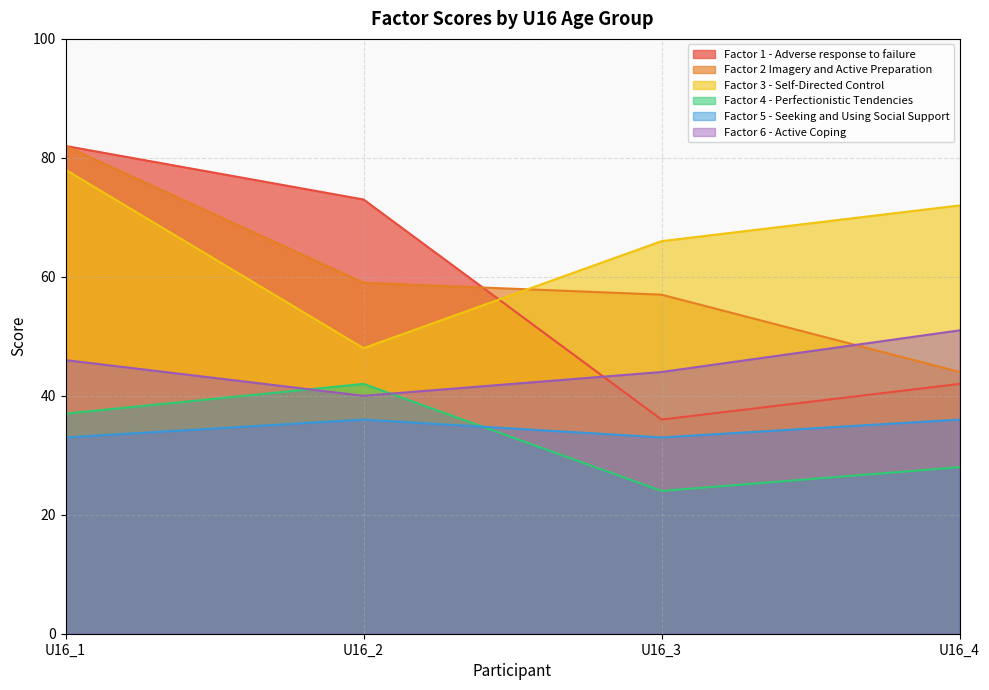

True or false: Factor 2 Imagery and Active Preparation has a value of 84 at U16_2.

False